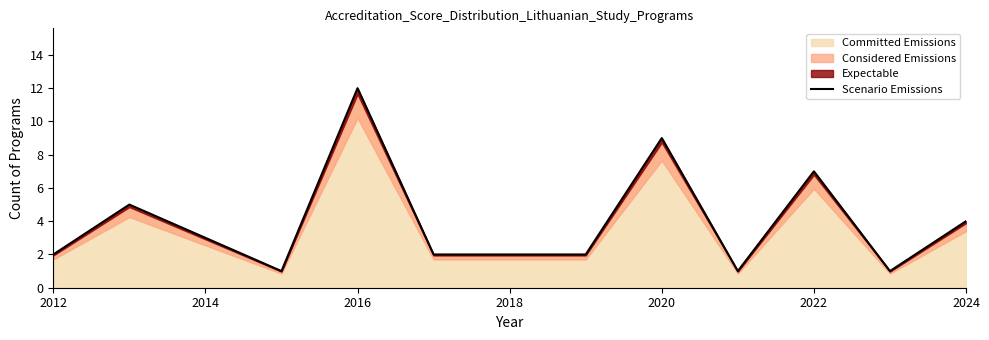

Which category has the highest value in the Expectable series?

2016